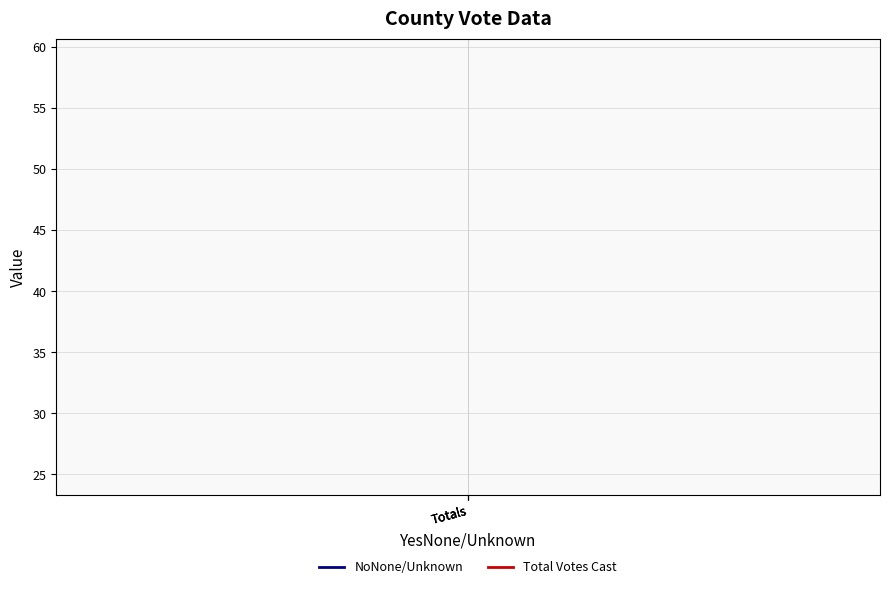

Which series has the largest range (max minus min)?

NoNone/Unknown